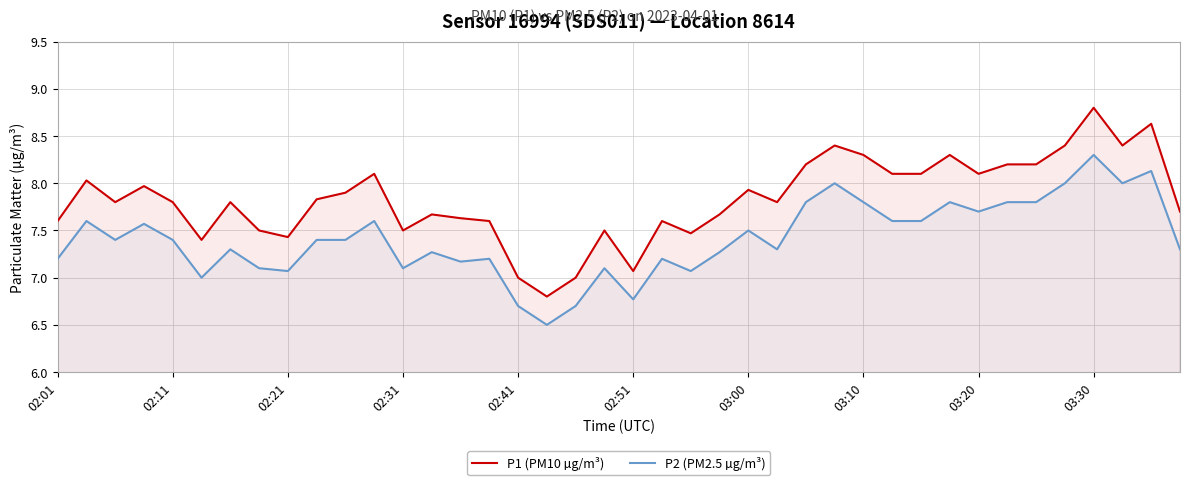

Read the P2 (PM2.5 µg/m³) value at 03:30.

8.3